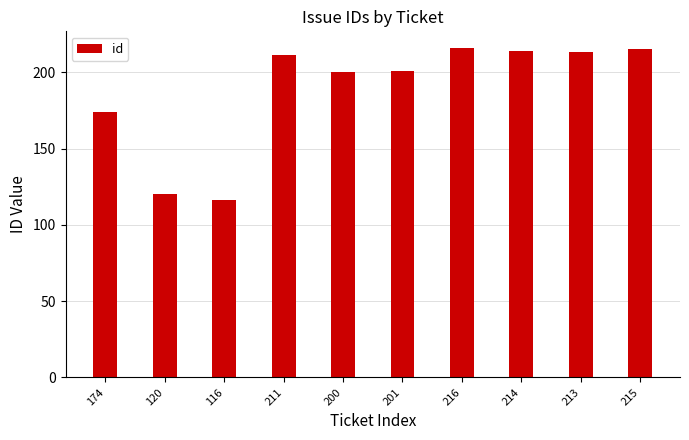

What position from the left is 213?

9